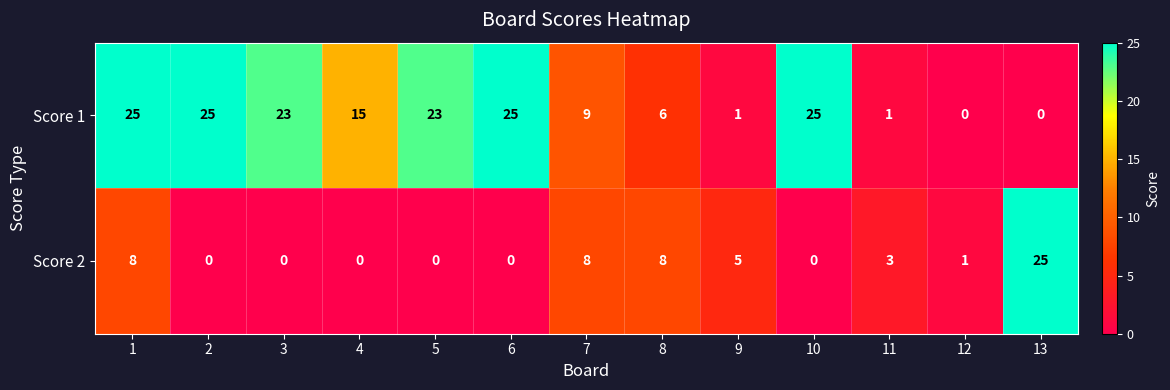

What is the difference between the highest and lowest values at 9?

4